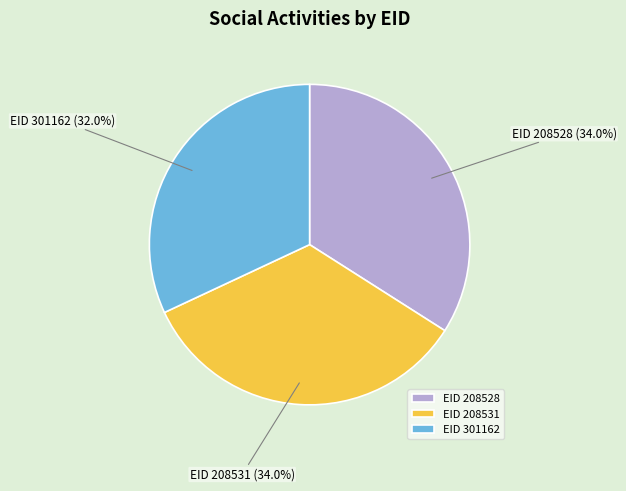

Do EID 301162 and EID 208528 together represent more than half of the pie?

Yes